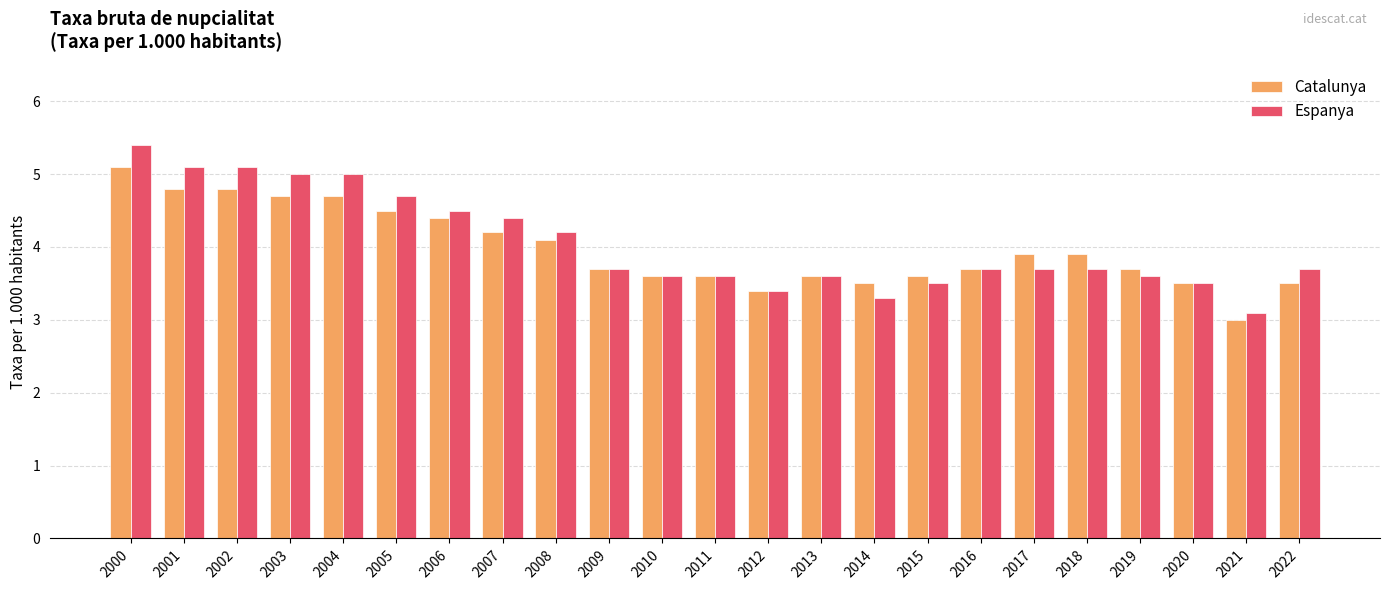

What is the difference between the maximum and minimum values in the Espanya series?

2.3